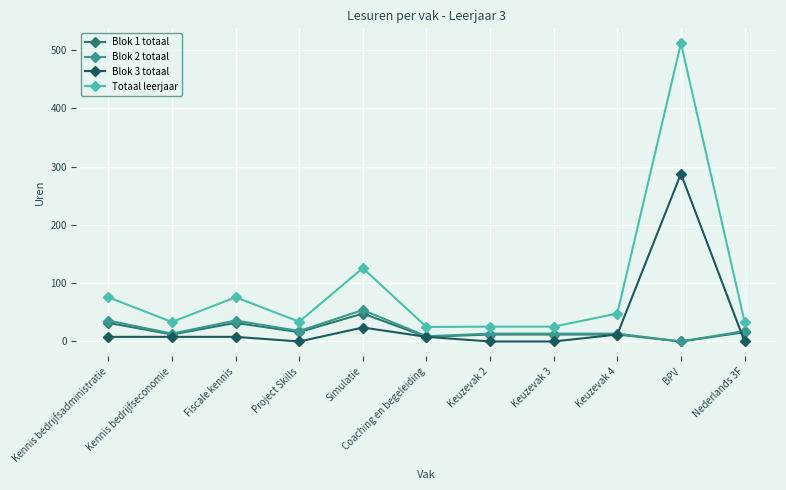

How many positive values does the Blok 1 totaal series have?

10